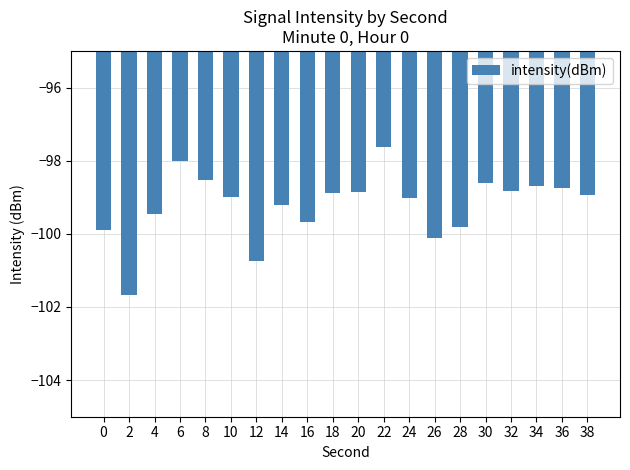

True or false: the data shows -24.3 at 6.

False